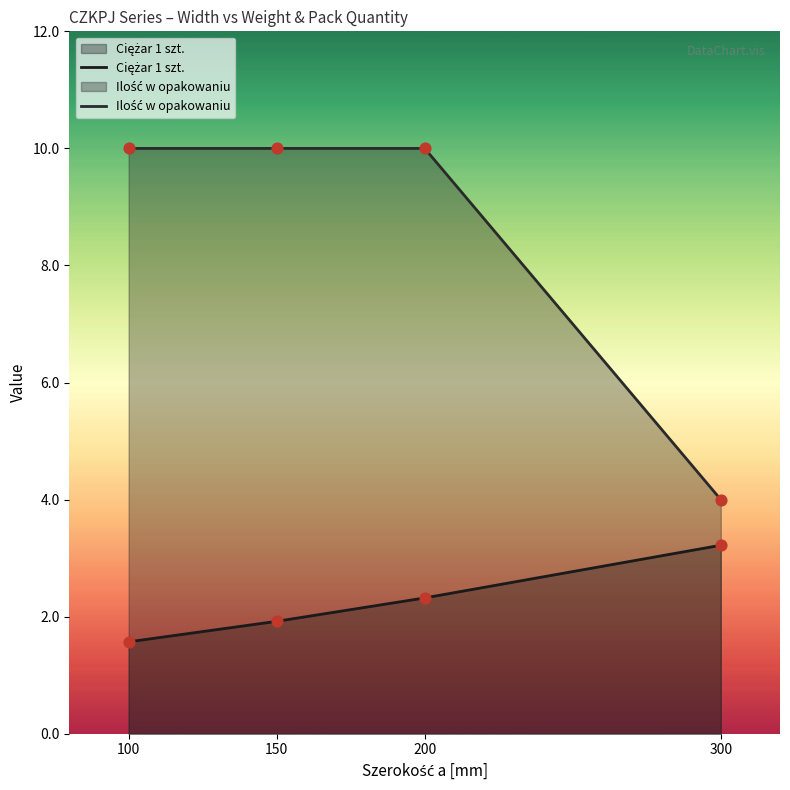

At how many categories does at least one series exceed 4?

3